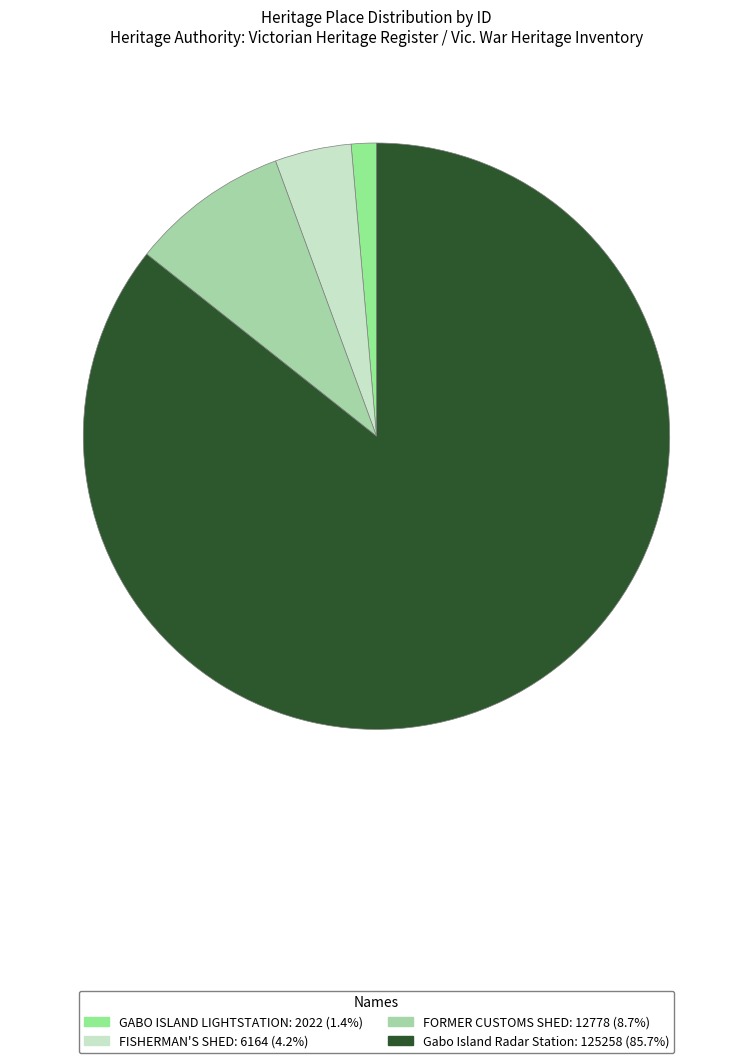

What is the largest slice in the pie chart?

Gabo Island Radar Station